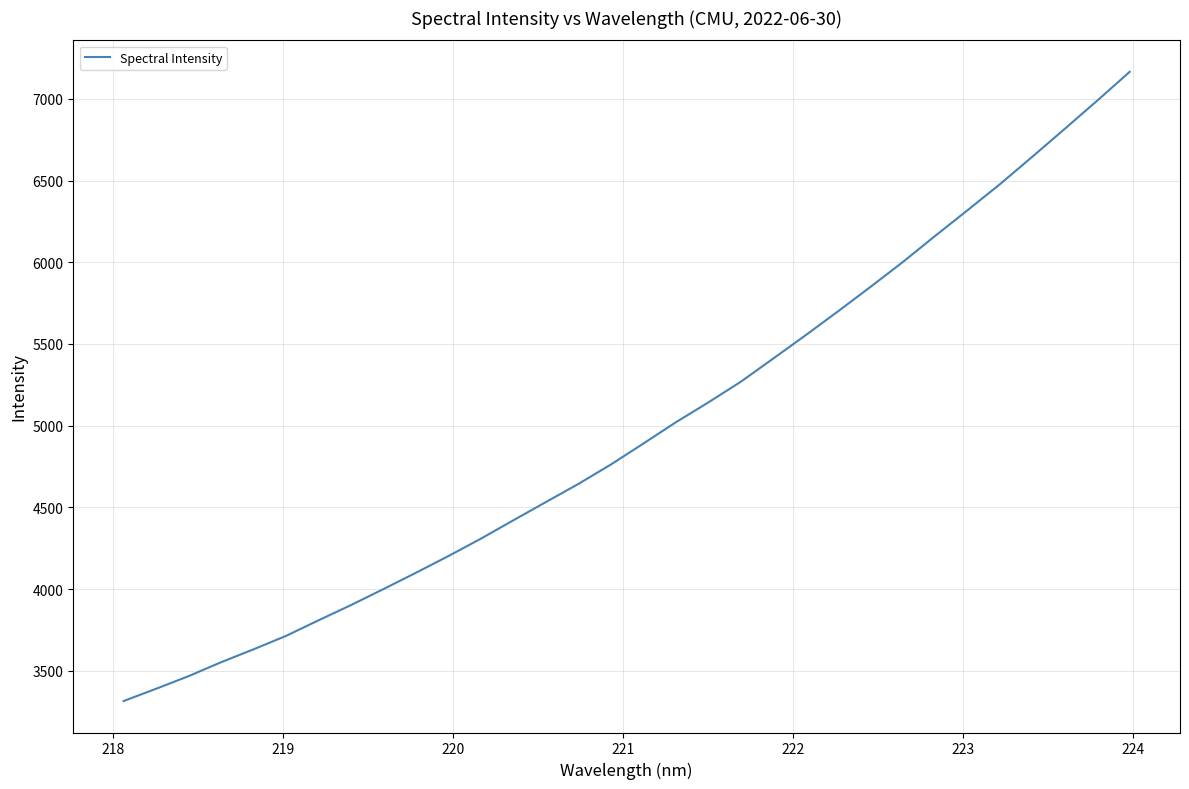

Count the number of categories in the chart.

32